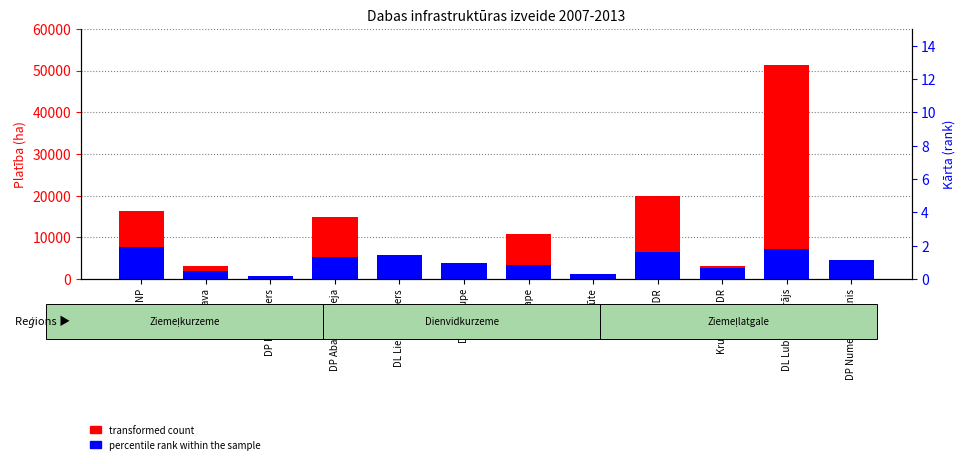

At DL Užava, list the series in order from smallest to largest.

percentile rank within the sample, transformed count